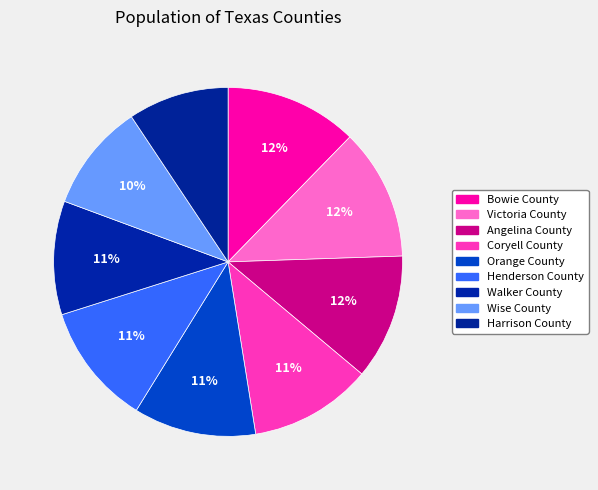

Which slice is the largest?

Bowie County